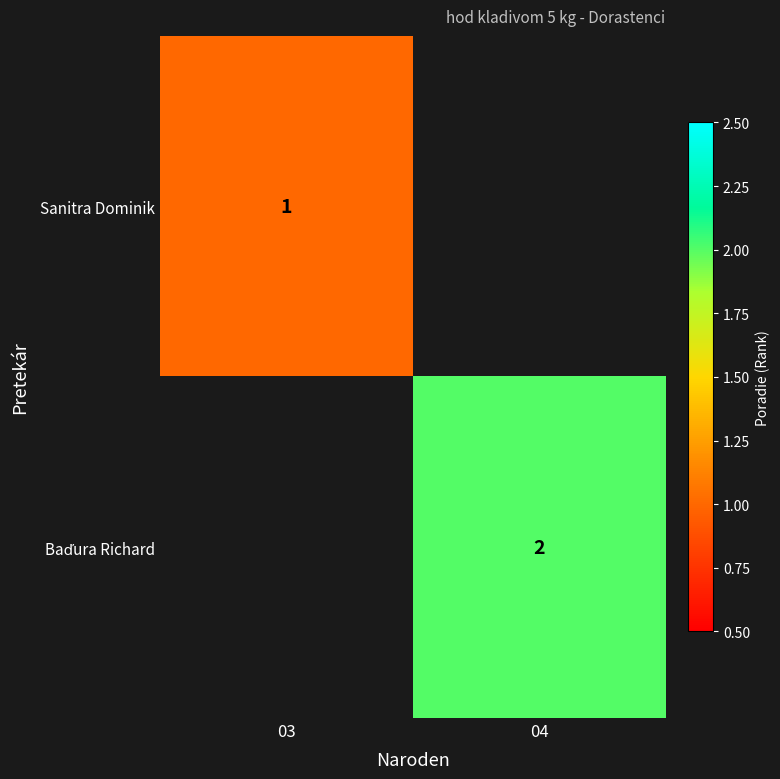

The value of Sanitra Dominik at 03 is 1. True or false?

True